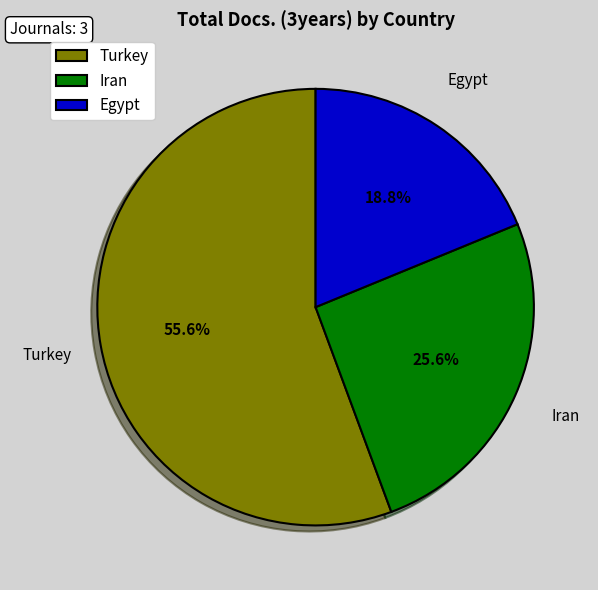

Approximately how many times larger is the value at Iran compared to Egypt?

1.4